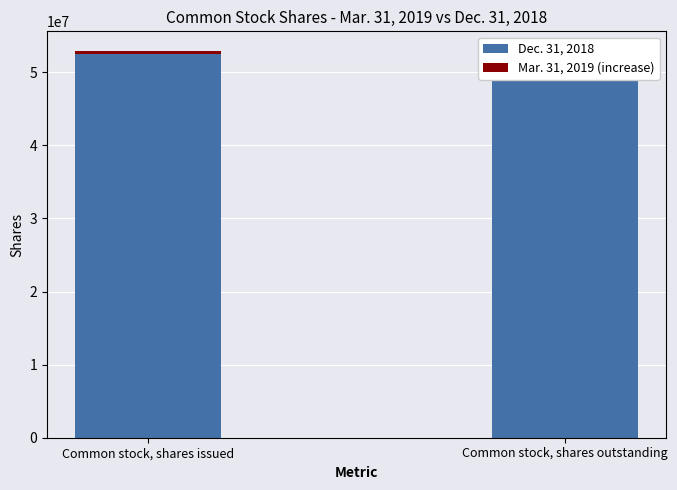

What is the total value across all series at Common stock, shares outstanding?

52962676